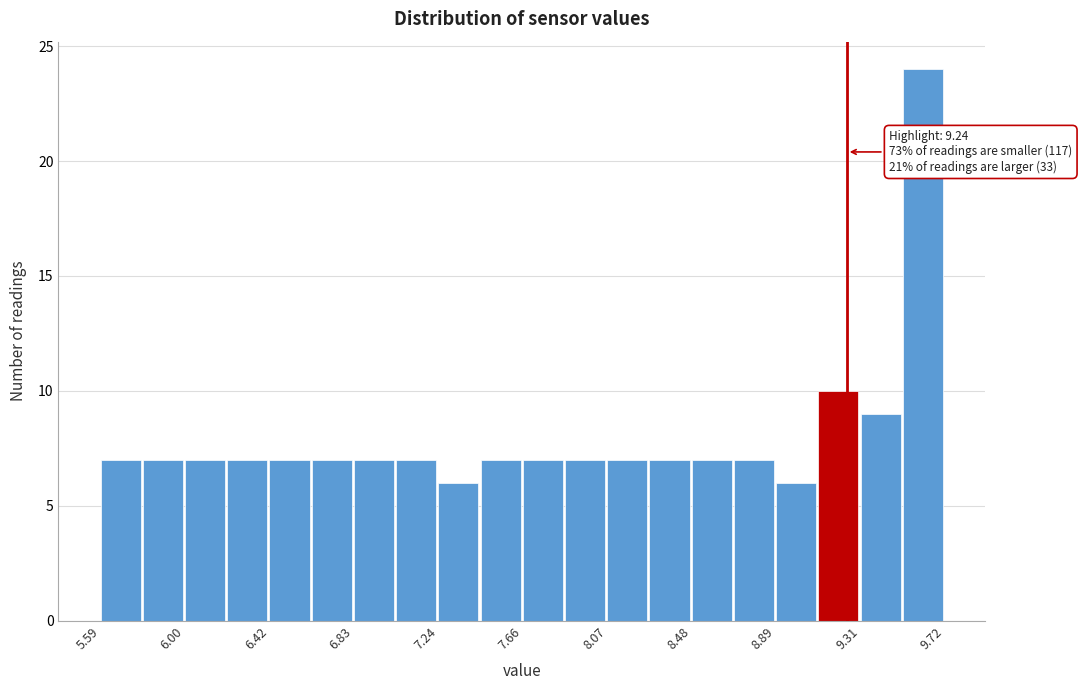

Over which range of the x-axis is the bar tallest?

9.50 to 9.70